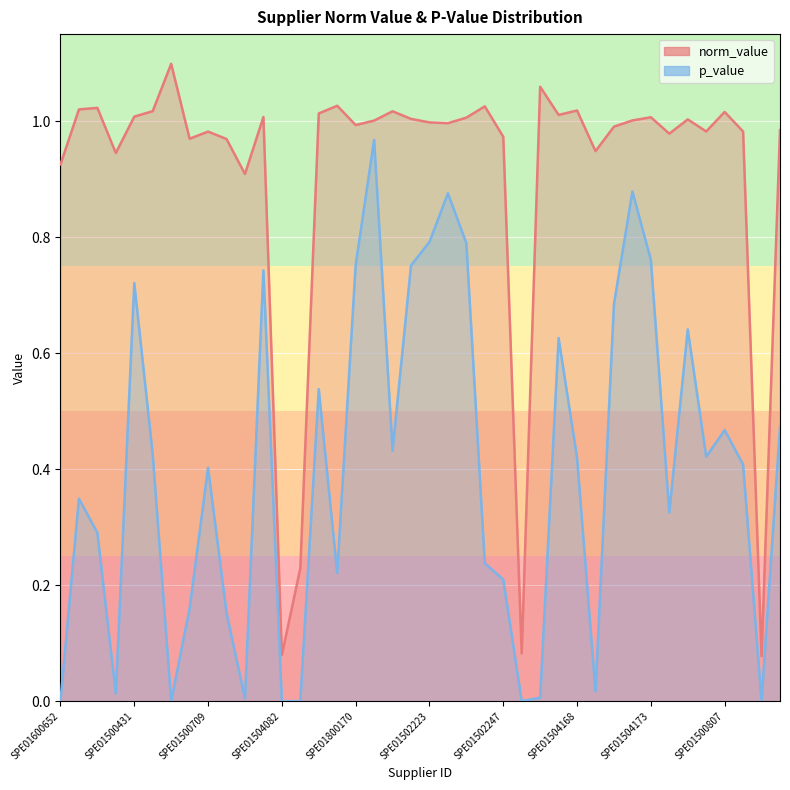

True or false: p_value and norm_value cross at least once.

False